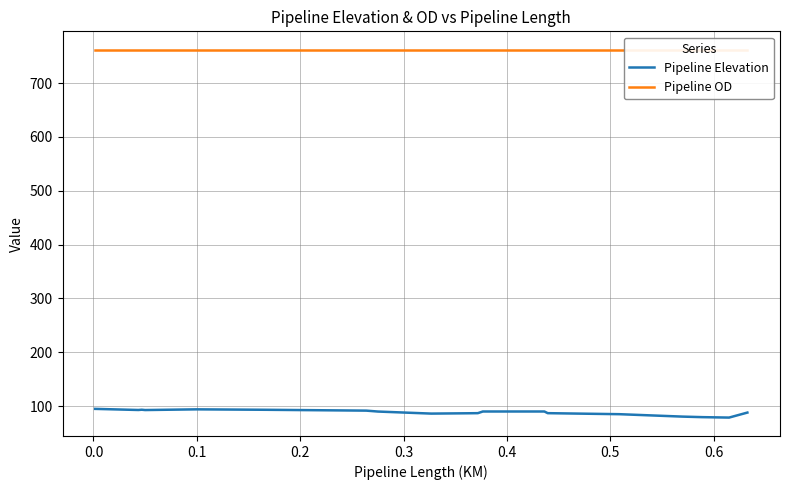

What is the difference between the maximum and minimum values in the Pipeline Elevation series?

16.2